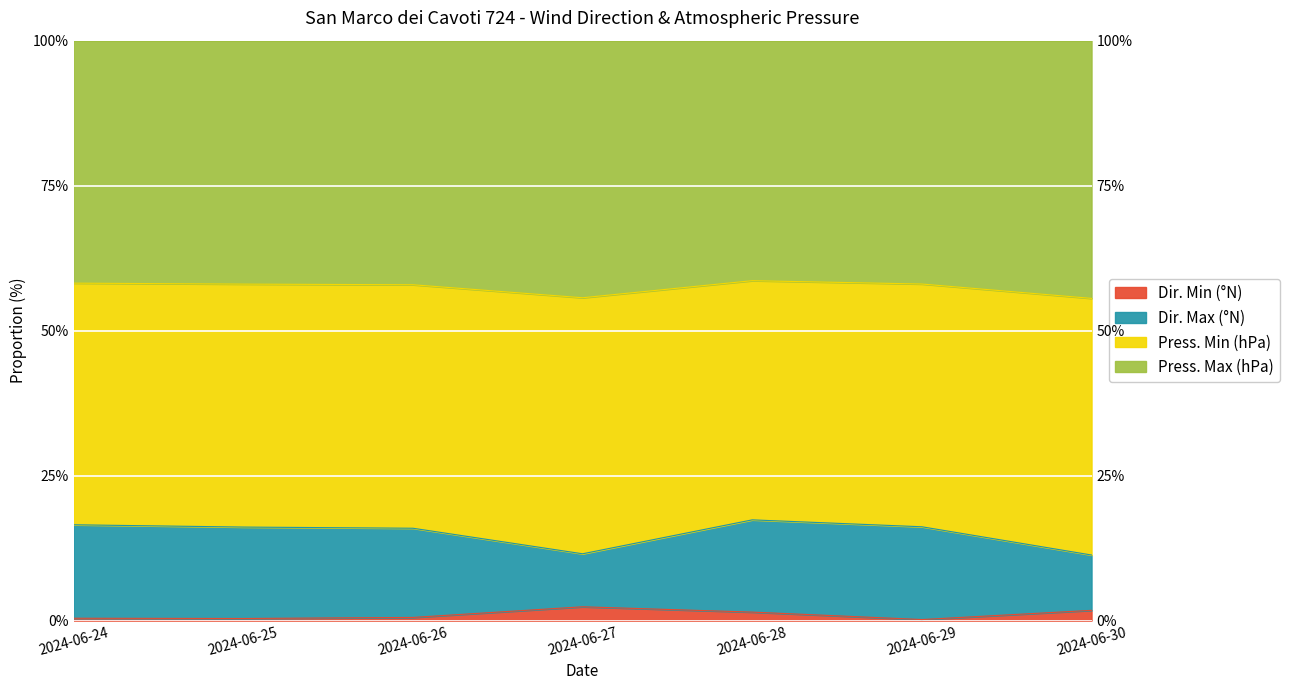

The value of Dir. Min (°N) at 2024-06-30 is 3.0. True or false?

False